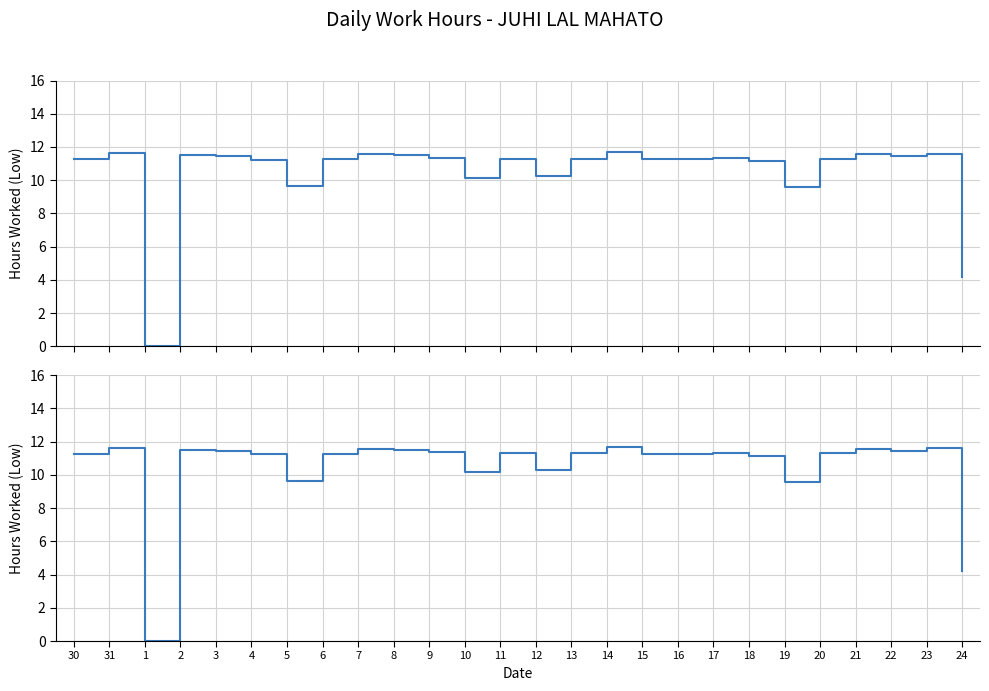

Where is the data nearest to the value 5?

24